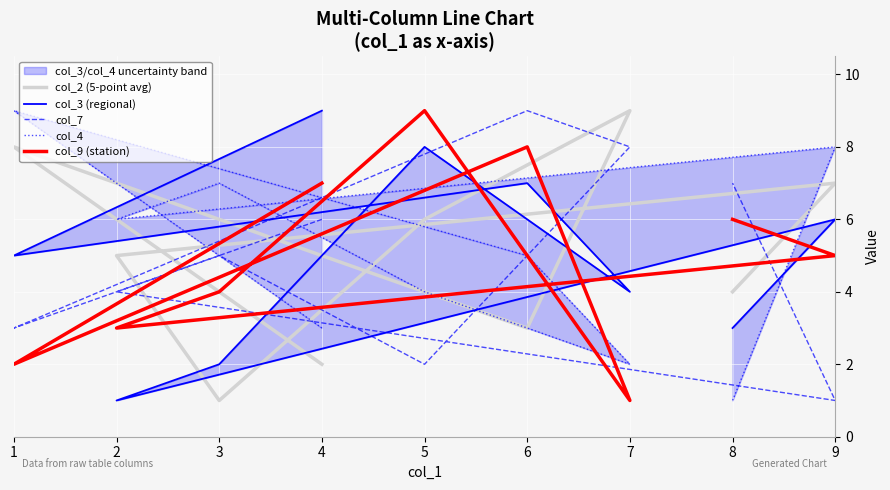

Count the col_9 (station) values in the range 3 to 7.

5